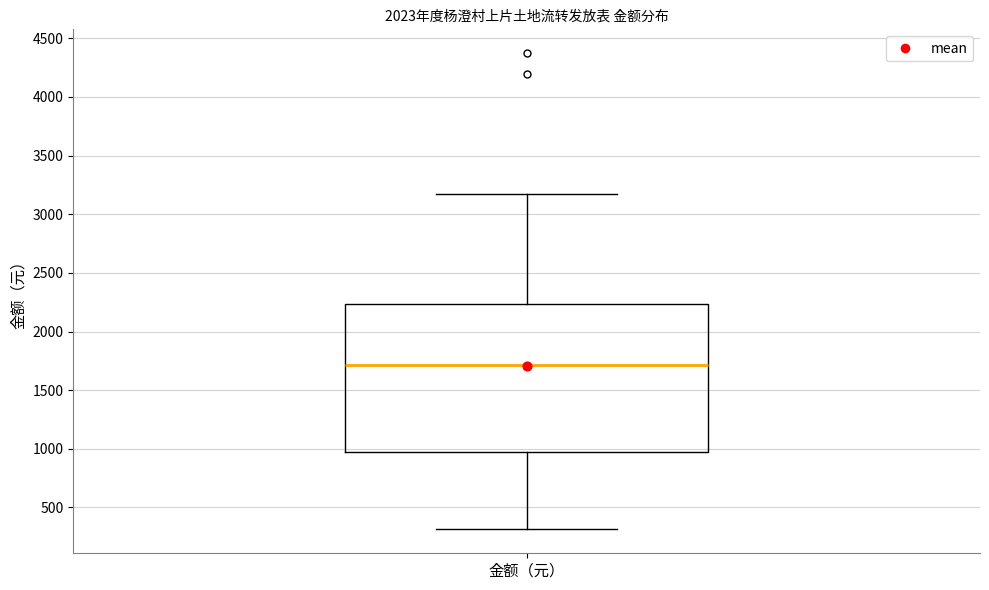

Transcribe this box plot: give where the median line is, the range the box spans, and where the two whiskers end, as read against the y-axis. The values are not printed on the chart, so give them approximately, as read against the axis.

median 1700, box 1000 to 2250, whiskers 300 to 3200